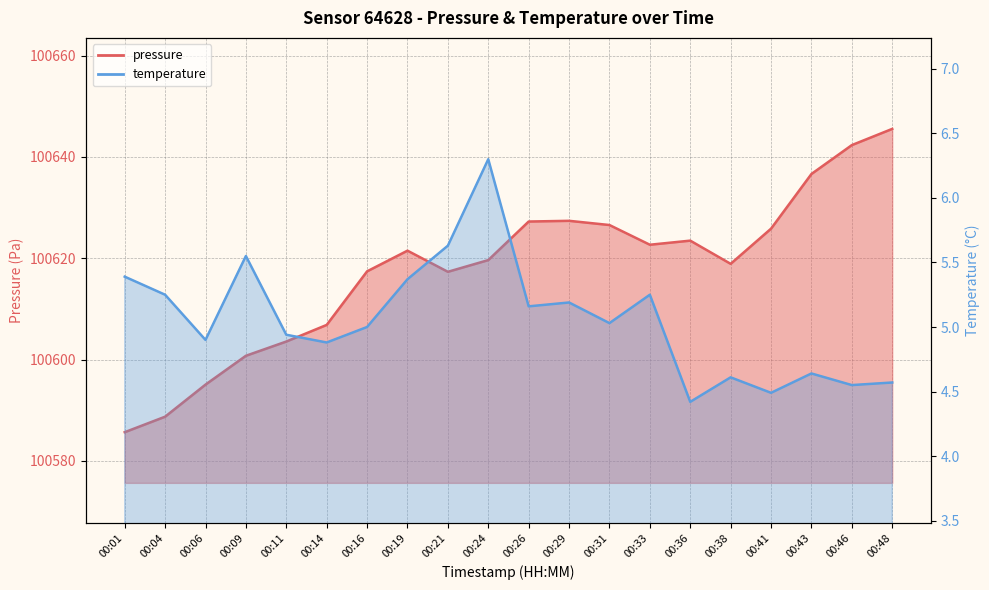

Reading right to left, transcribe all the data shown in this chart.

pressure: 00:48=100645.5	00:46=100642.3	00:43=100636.6	00:41=100625.8	00:38=100618.9	00:36=100623.5	00:33=100622.7	00:31=100626.6	00:29=100627.4	00:26=100627.2	00:24=100619.6	00:21=100617.3	00:19=100621.5	00:16=100617.4	00:14=100606.9	00:11=100603.6	00:09=100600.8	00:06=100595.1	00:04=100588.7	00:01=100585.7
temperature: 00:48=4.6	00:46=4.5	00:43=4.6	00:41=4.5	00:38=4.6	00:36=4.4	00:33=5.2	00:31=5.0	00:29=5.2	00:26=5.2	00:24=6.3	00:21=5.6	00:19=5.4	00:16=5.0	00:14=4.9	00:11=4.9	00:09=5.5	00:06=4.9	00:04=5.2	00:01=5.4